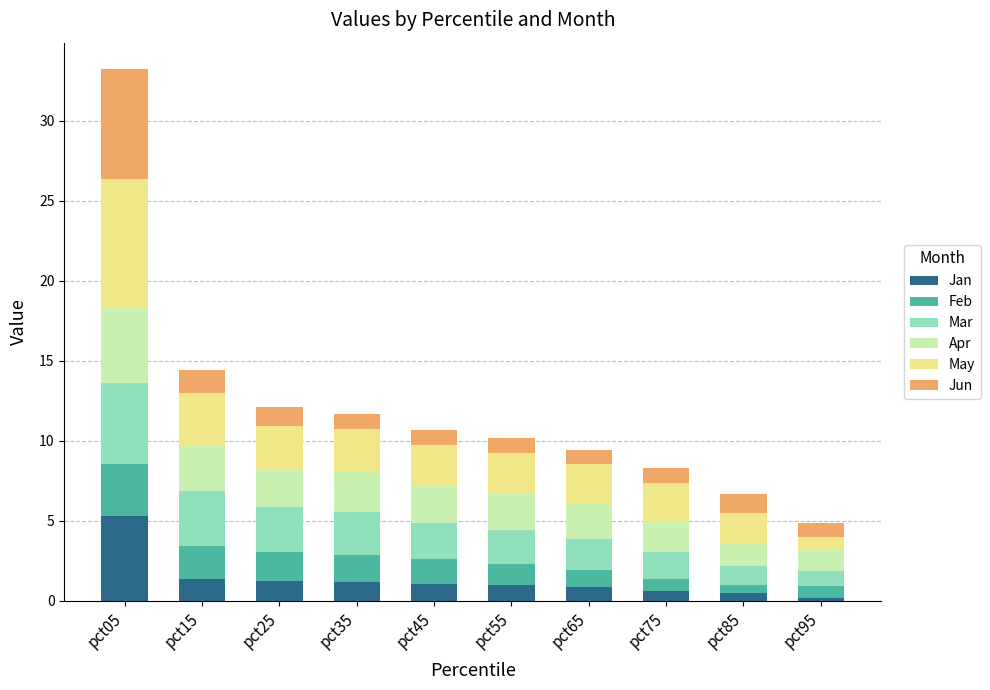

What is the value of the Jan bar at the 1st from the left?

5.3